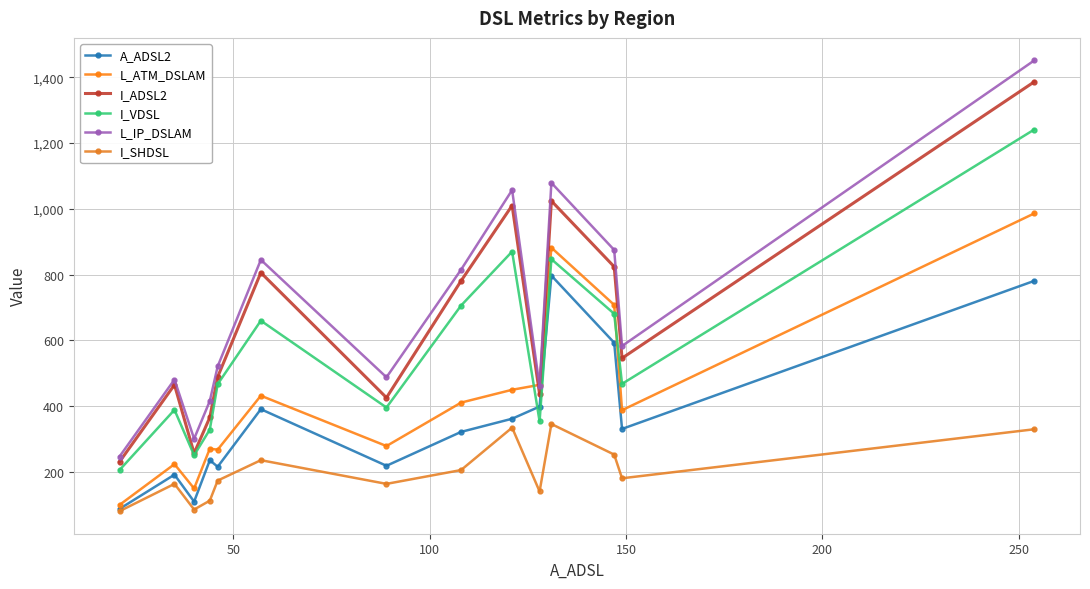

Reading left to right, transcribe all the data shown in this chart.

A_ADSL2: 88	192	110	236	216	391	219	322	362	399	797	593	331	781
L_ATM_DSLAM: 100	224	150	271	268	432	279	411	450	465	882	708	388	986
I_ADSL2: 231	465	257	366	489	806	426	781	1010	437	1024	824	546	1386
I_VDSL: 206	389	251	329	467	660	396	706	870	354	847	681	468	1241
L_IP_DSLAM: 247	481	301	416	521	845	488	815	1057	461	1079	875	583	1451
I_SHDSL: 81	164	86	113	174	236	164	206	335	141	346	253	181	330